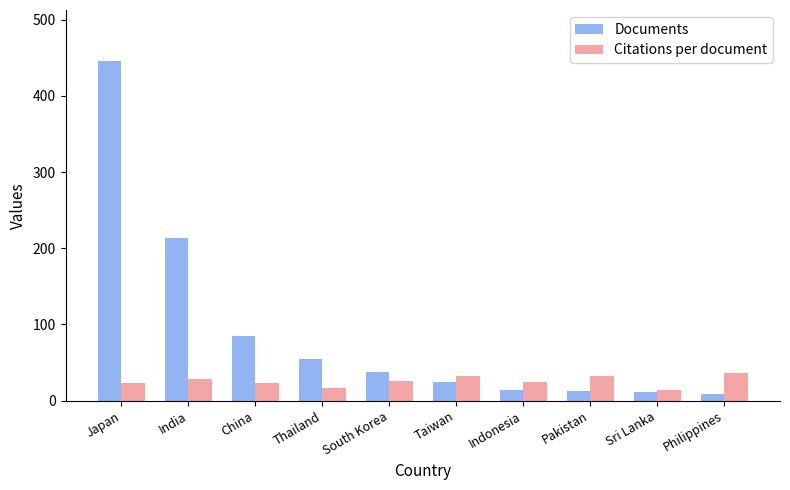

What is the label of the 7th bar from the right?

Thailand